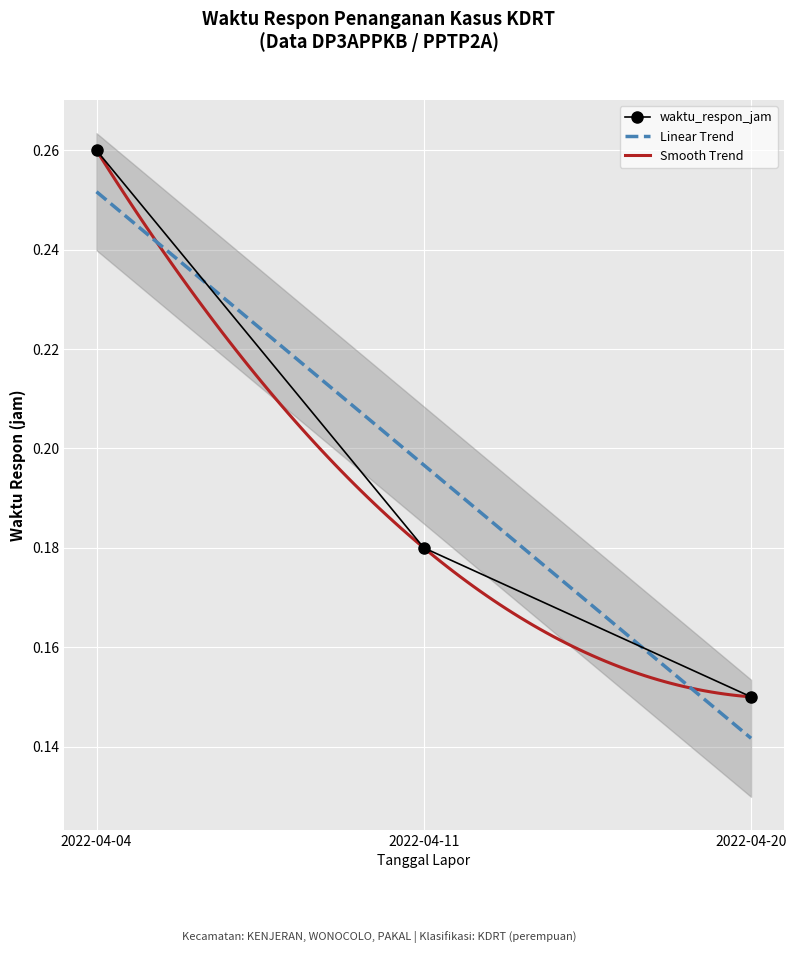

Reading left to right, what are all the values shown in this chart?

0.3	0.2	0.1